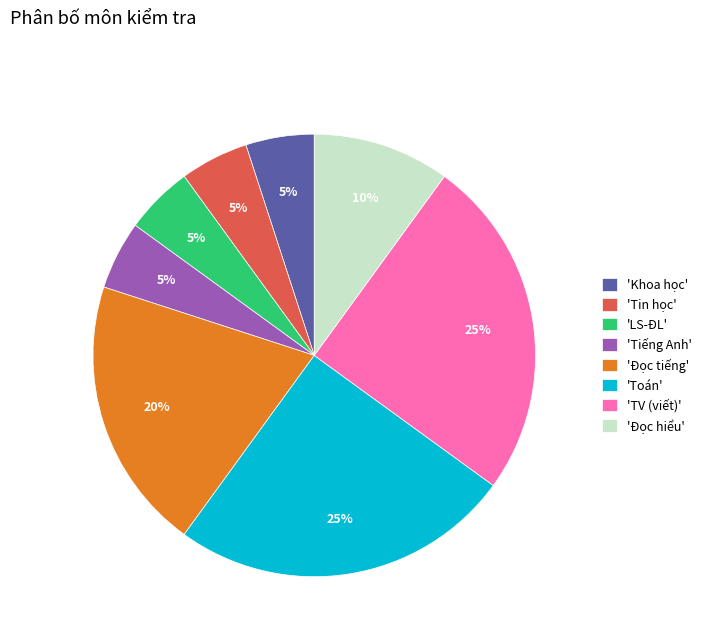

To the nearest percent, what portion does 'Tin học' represent?

5%